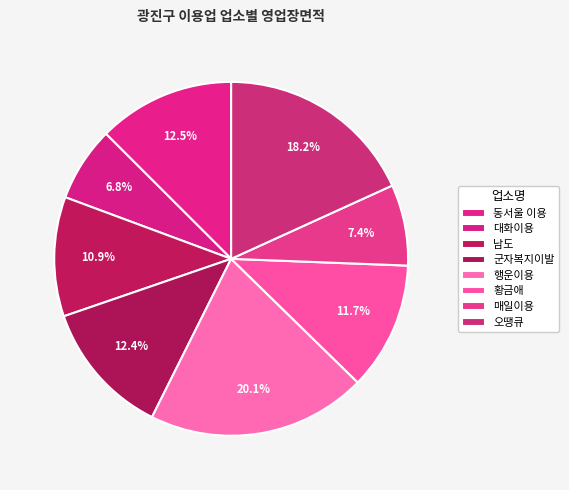

Combined, do 남도 and 황금애 account for over 50%?

No